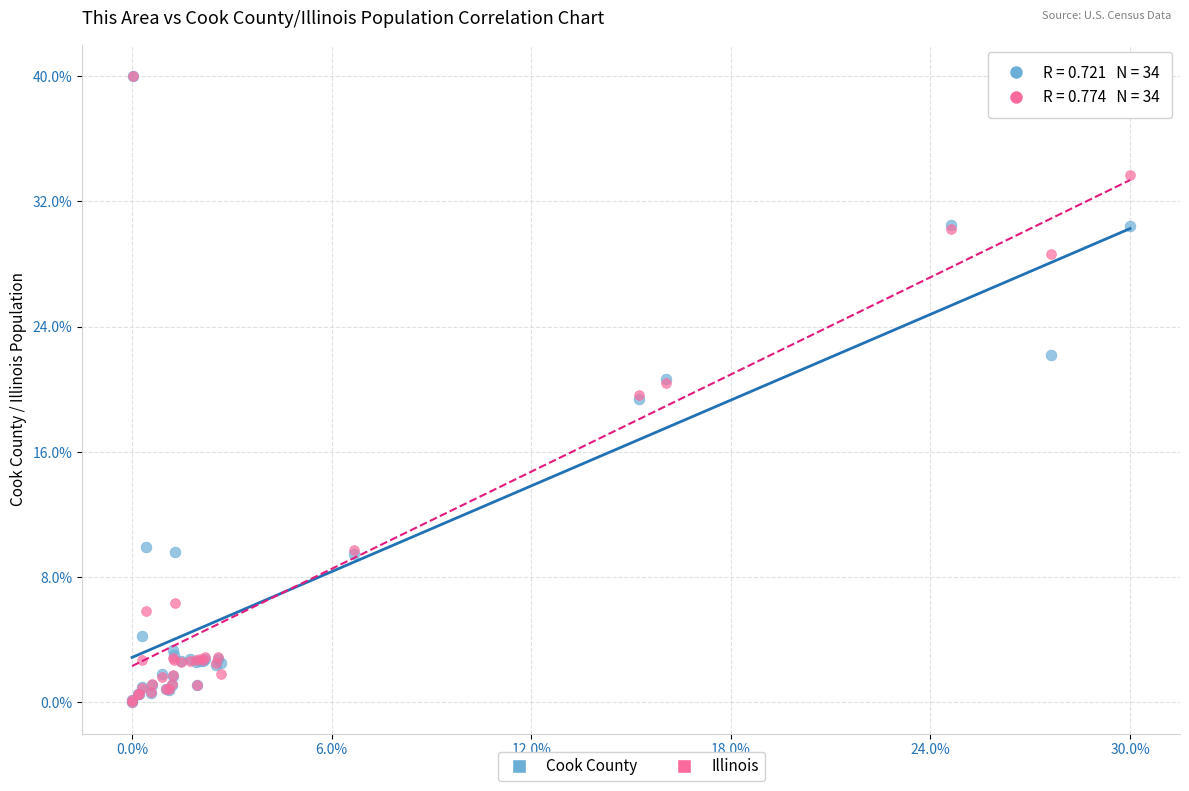

Which series has the largest Y range (max minus min)?

Illinois